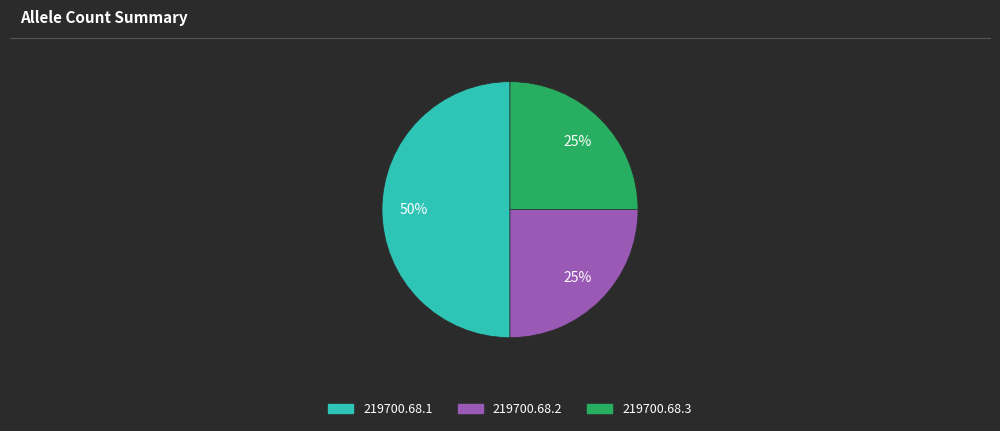

Which has a higher value, 219700.68.1 or 219700.68.2?

219700.68.1